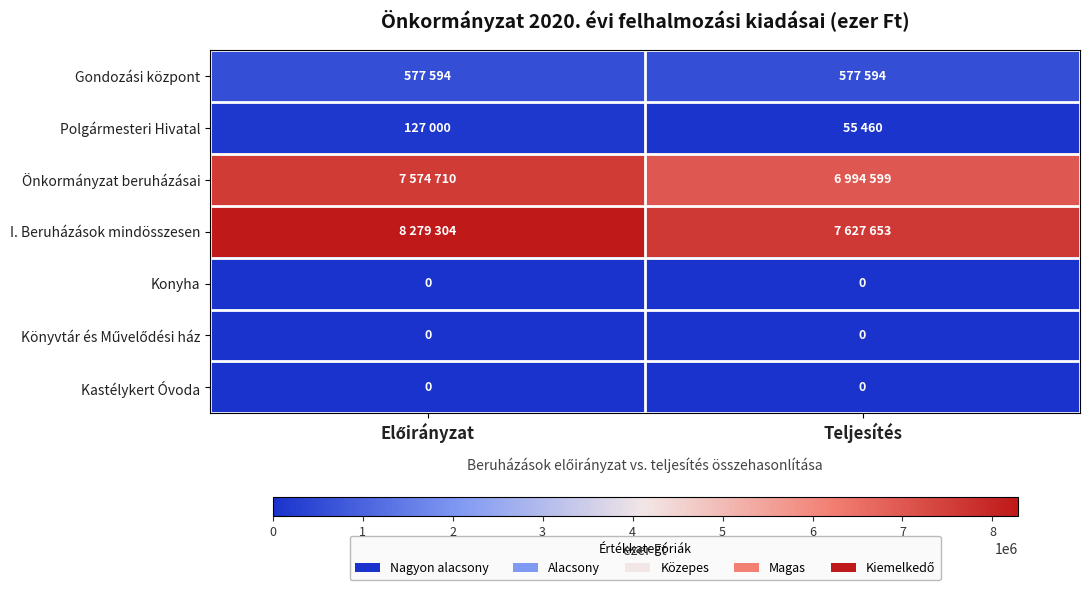

Which series has the widest spread of values?

I. Beruházások mindösszesen